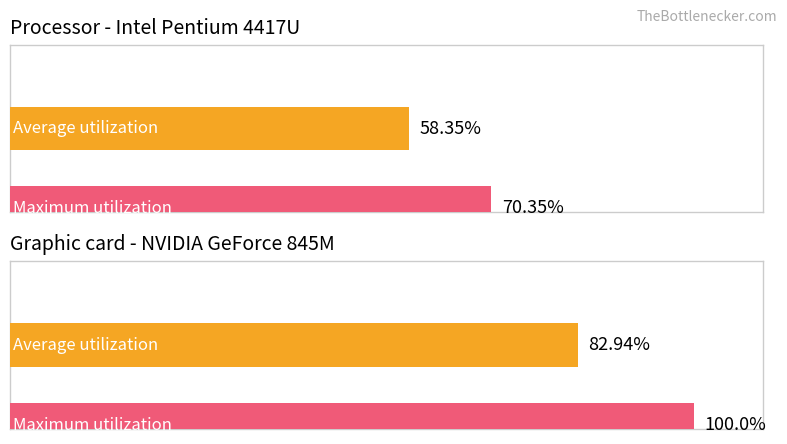

List the series in order of their overall mean, highest first.

Maximum utilization, Average utilization